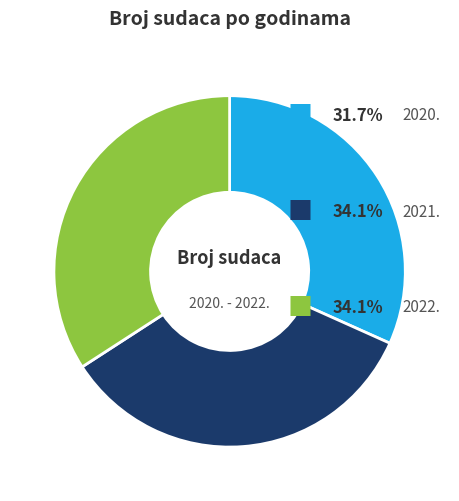

To the nearest percent, what is the average slice percentage?

33%